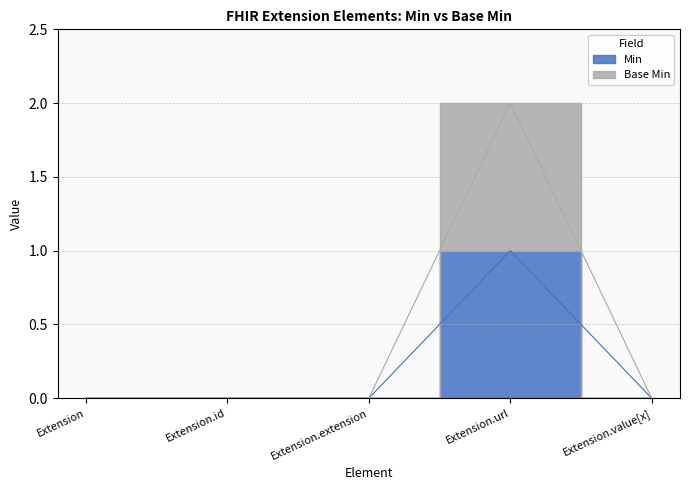

Count the Base Min values in the range 0 to 1.

4